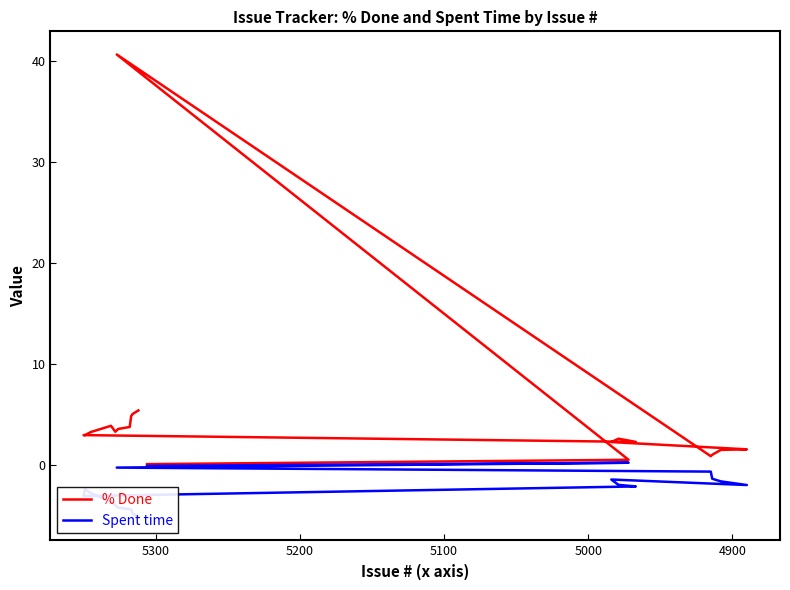

What is the value of the Spent time point at the 17th from the left?

-4.4